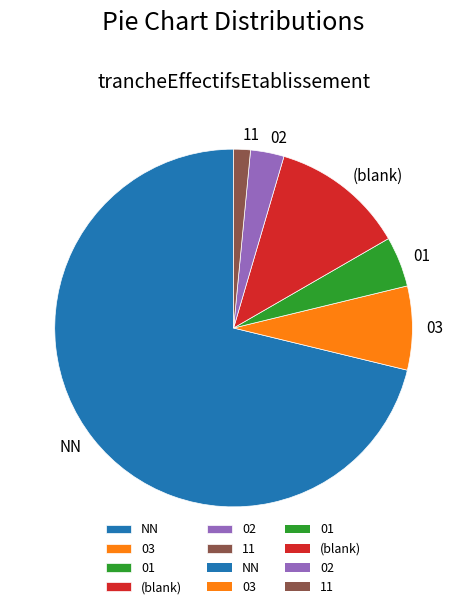

Which category has the biggest portion of the pie?

NN